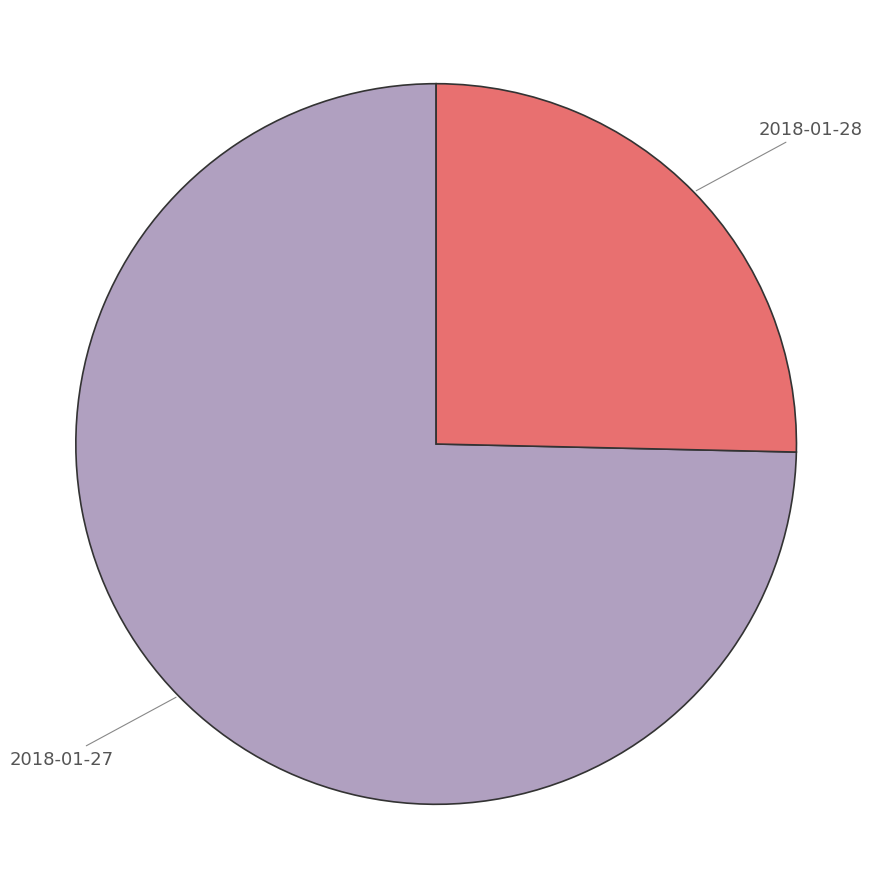

How many segments does this pie chart have?

2